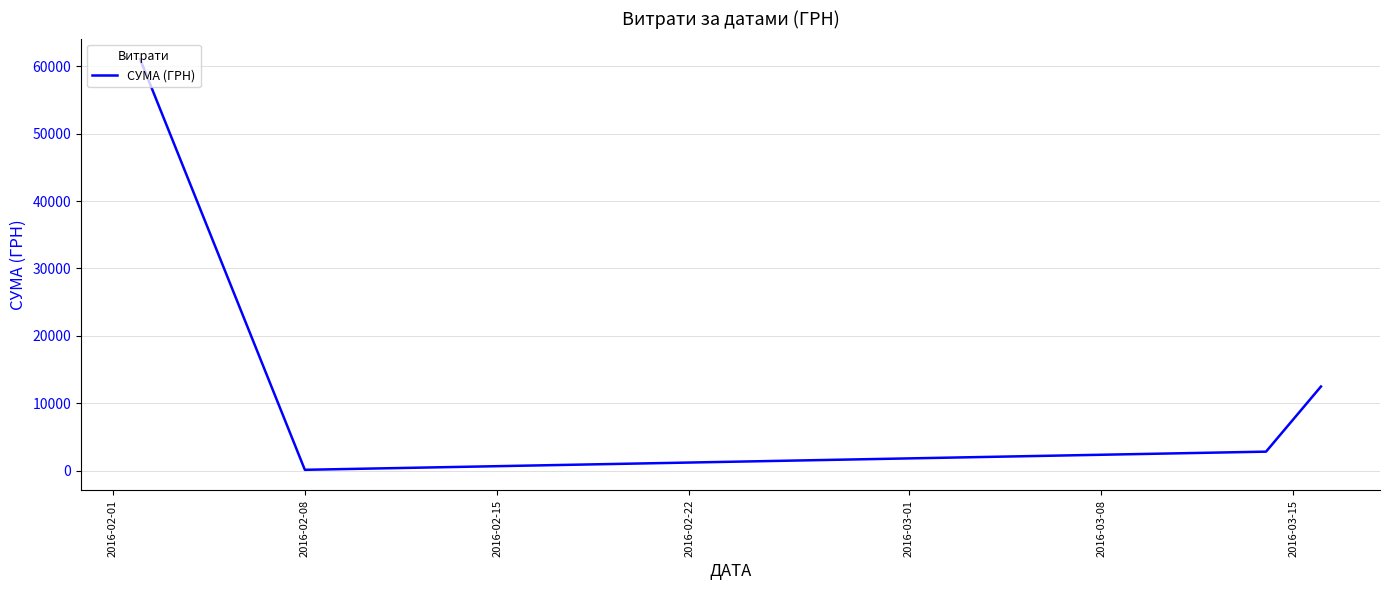

What is the average value?

19127.0